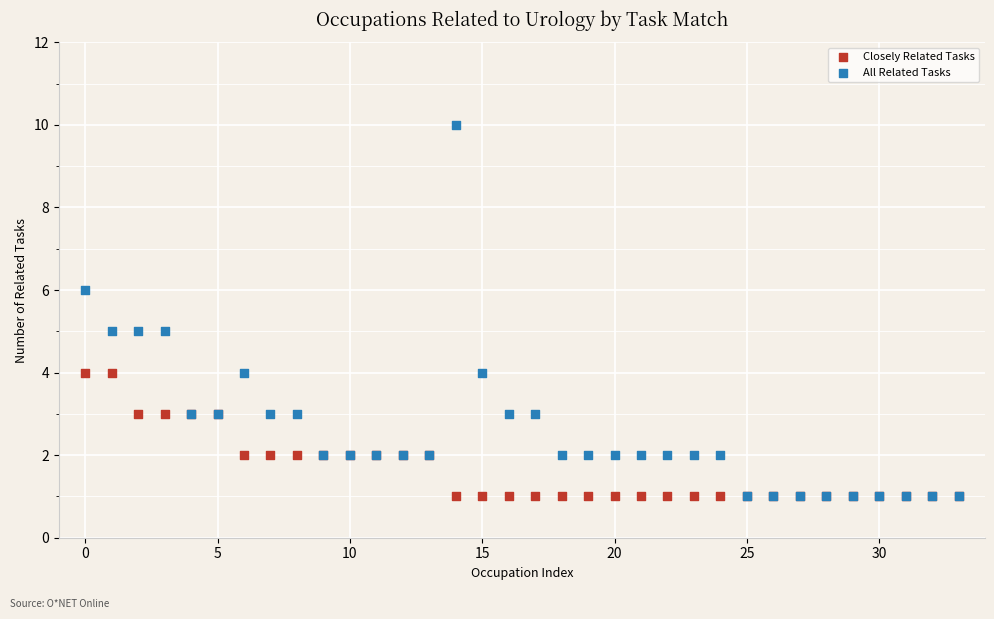

What are all the series names shown in the legend?

Closely Related Tasks, All Related Tasks